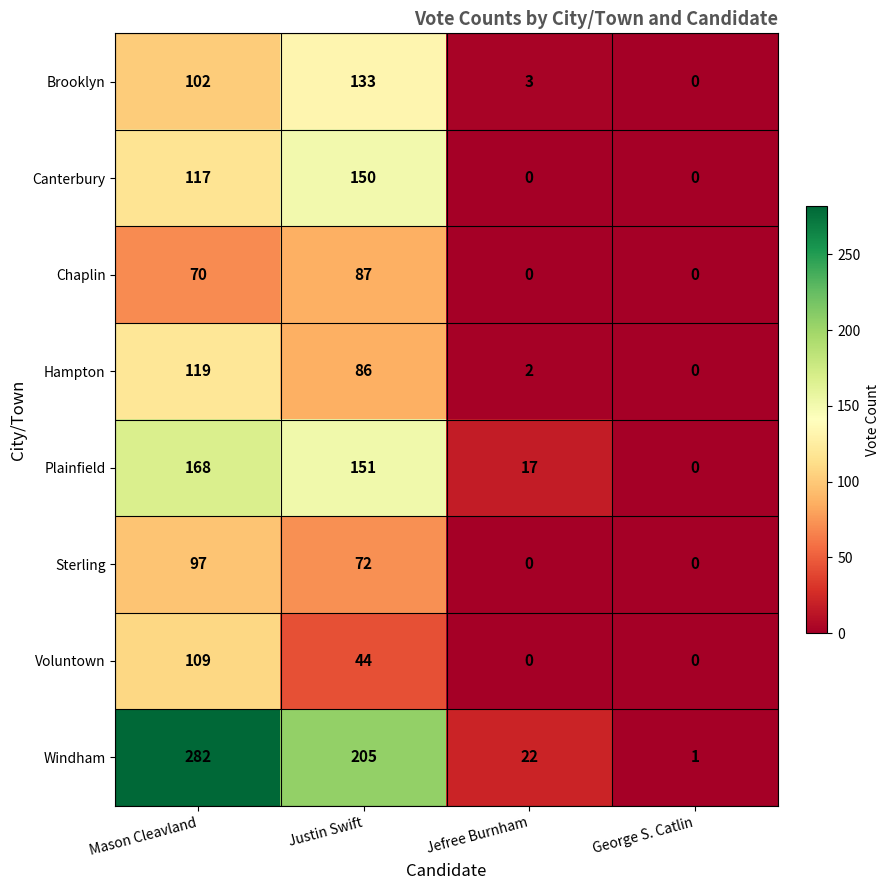

What is the total value across all series at George S. Catlin?

1